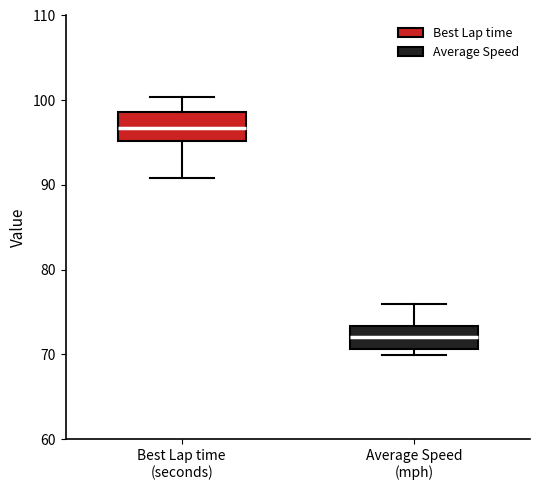

Which box has the highest median line?

Best Lap time (seconds)